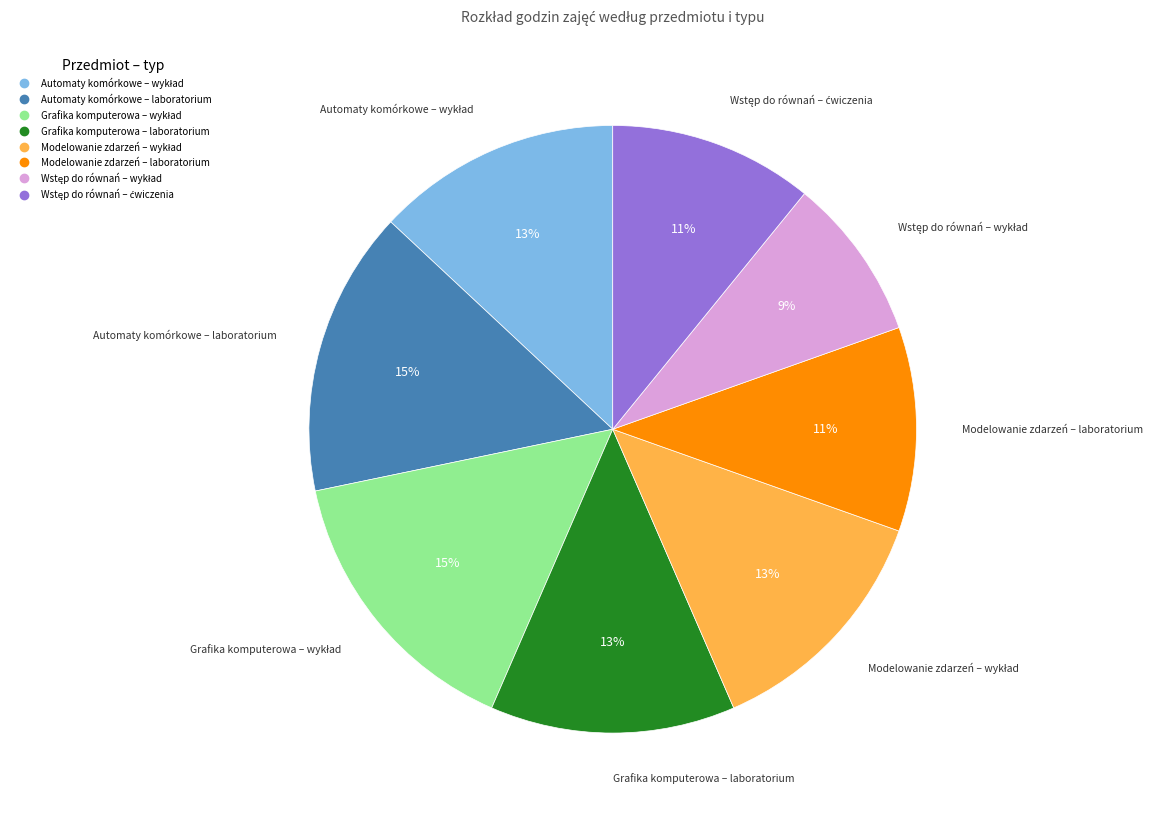

To the nearest percent, what percentage of the pie is Automaty komórkowe – laboratorium?

15%